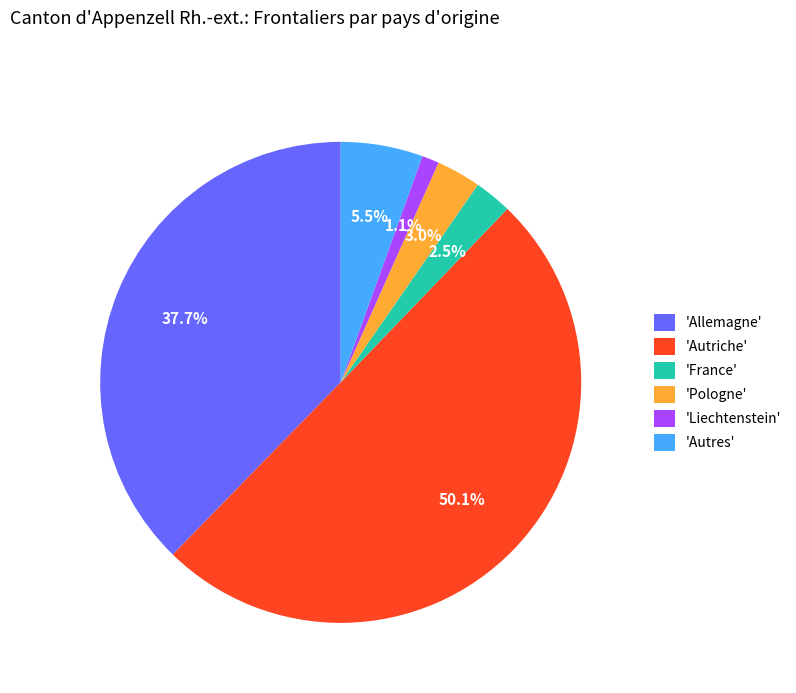

Which slice represents more than half of the pie?

'Autriche'